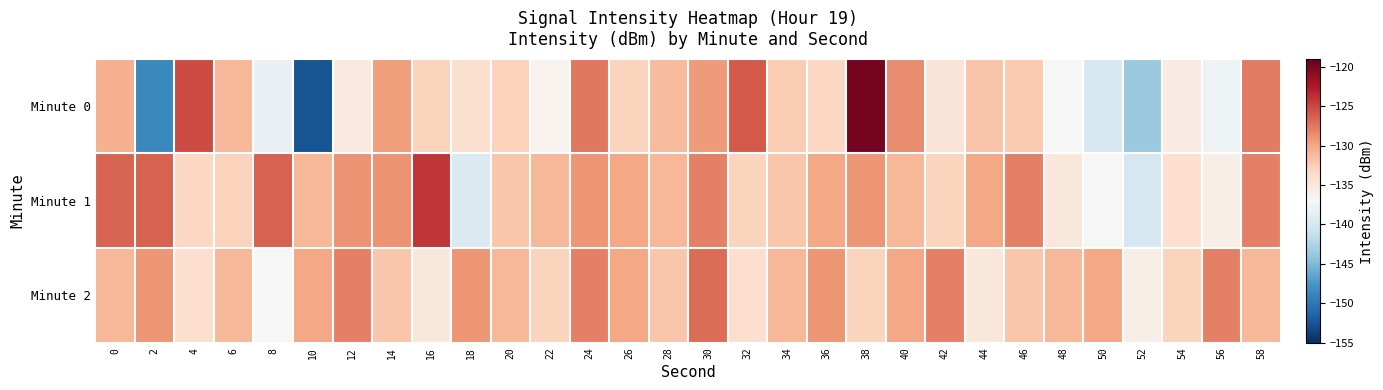

Reading left to right, list all the values displayed in this chart.

Minute 0: 0=-130.6	2=-148.7	4=-125.2	6=-131.0	8=-138.3	10=-152.5	12=-135.2	14=-129.5	16=-133.0	18=-134.1	20=-132.8	22=-136.4	24=-127.5	26=-133.0	28=-131.3	30=-129.3	32=-125.9	34=-132.4	36=-133.3	38=-119.7	40=-128.5	42=-134.7	44=-131.9	46=-132.2	48=-137.0	50=-139.9	52=-143.7	54=-135.5	56=-137.9	58=-127.6
Minute 1: 0=-126.6	2=-126.4	4=-133.2	6=-132.9	8=-126.4	10=-131.0	12=-128.9	14=-128.9	16=-124.1	18=-139.6	20=-132.0	22=-131.0	24=-129.0	26=-130.0	28=-131.0	30=-128.0	32=-133.0	34=-132.0	36=-130.0	38=-129.0	40=-131.0	42=-133.0	44=-130.0	46=-128.0	48=-135.0	50=-137.0	52=-140.0	54=-134.0	56=-136.0	58=-128.0
Minute 2: 0=-131.0	2=-129.0	4=-134.0	6=-131.0	8=-137.0	10=-130.0	12=-128.0	14=-132.0	16=-135.0	18=-129.0	20=-131.0	22=-133.0	24=-128.0	26=-130.0	28=-132.0	30=-127.0	32=-134.0	34=-131.0	36=-129.0	38=-133.0	40=-130.0	42=-128.0	44=-135.0	46=-132.0	48=-131.0	50=-130.0	52=-136.0	54=-133.0	56=-128.0	58=-131.0